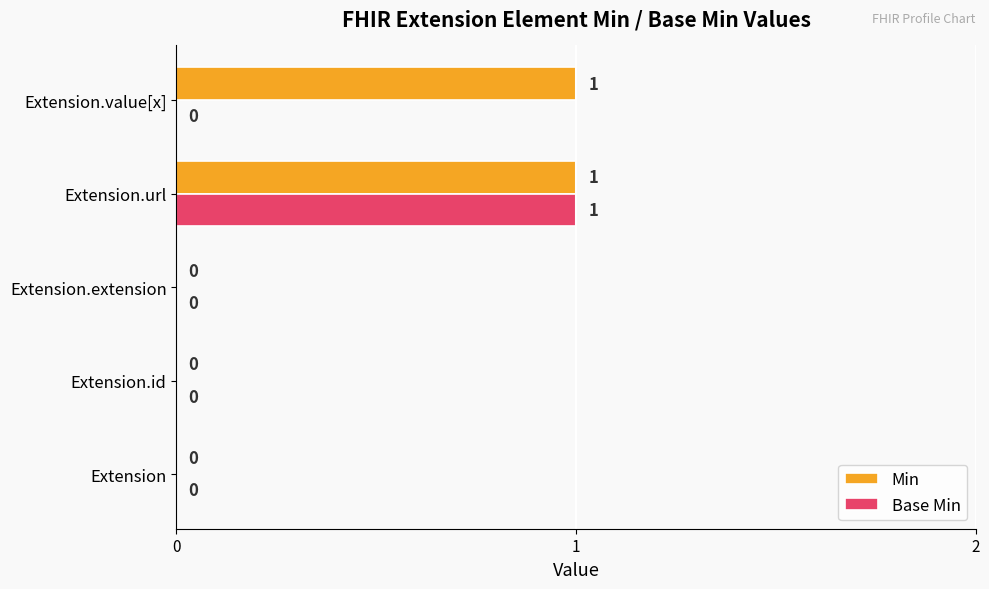

How many Min values are between 0 and 1?

5